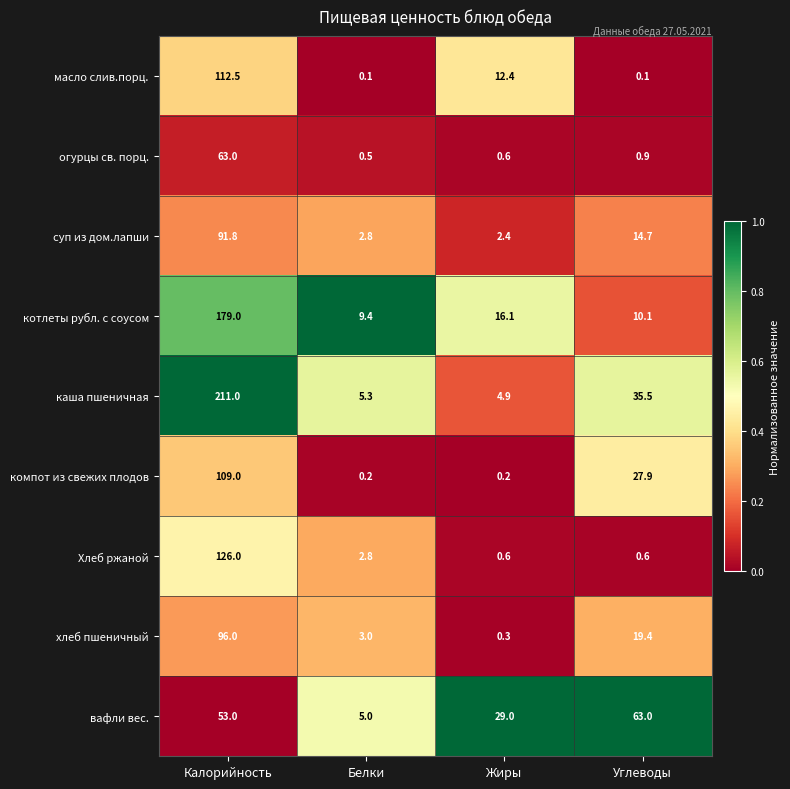

List the labels in order of котлеты рубл. с соусом value, smallest first.

Белки, Углеводы, Жиры, Калорийность